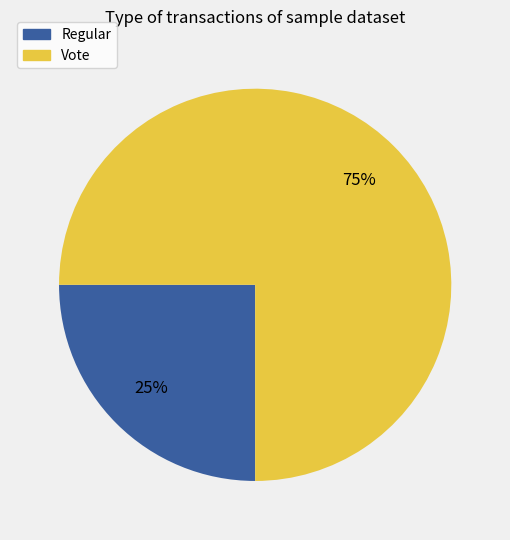

Between Vote and Regular, which is larger?

Vote